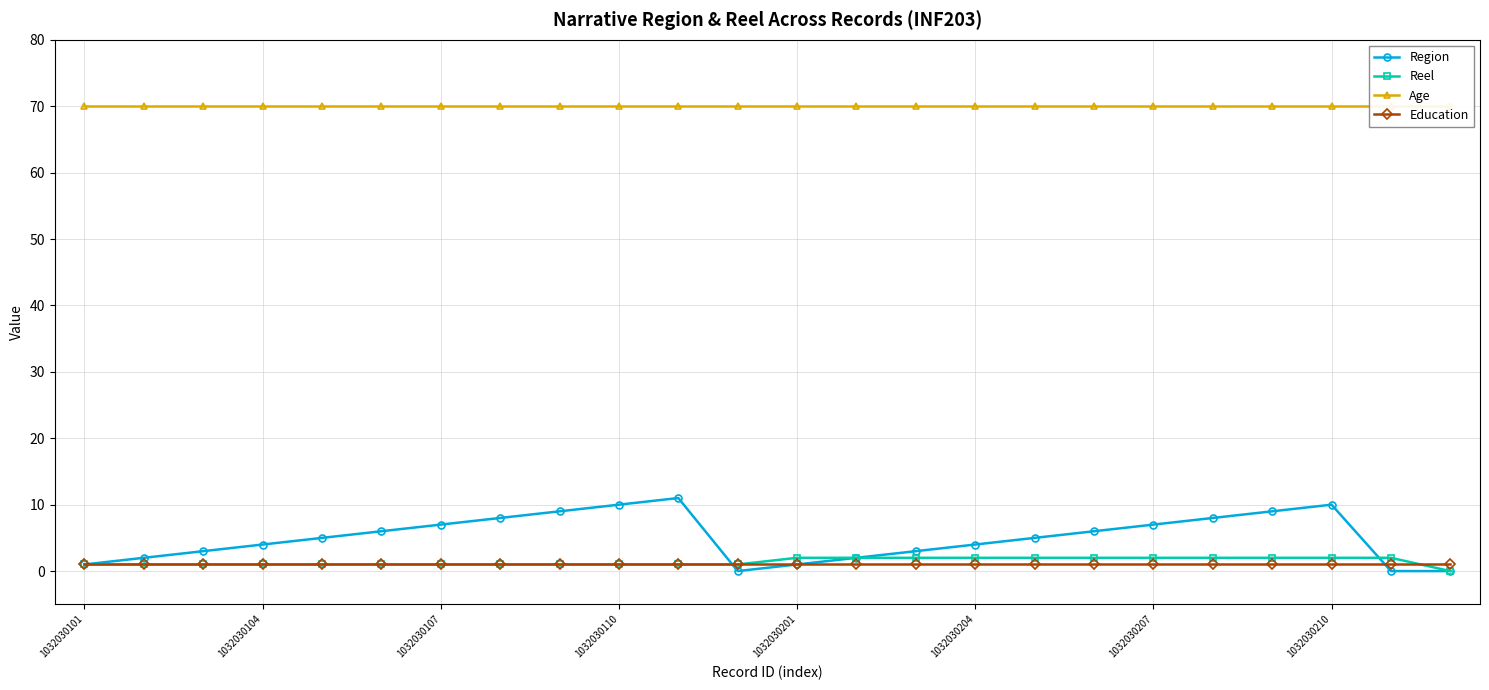

What is the highest value of the Region series?

11